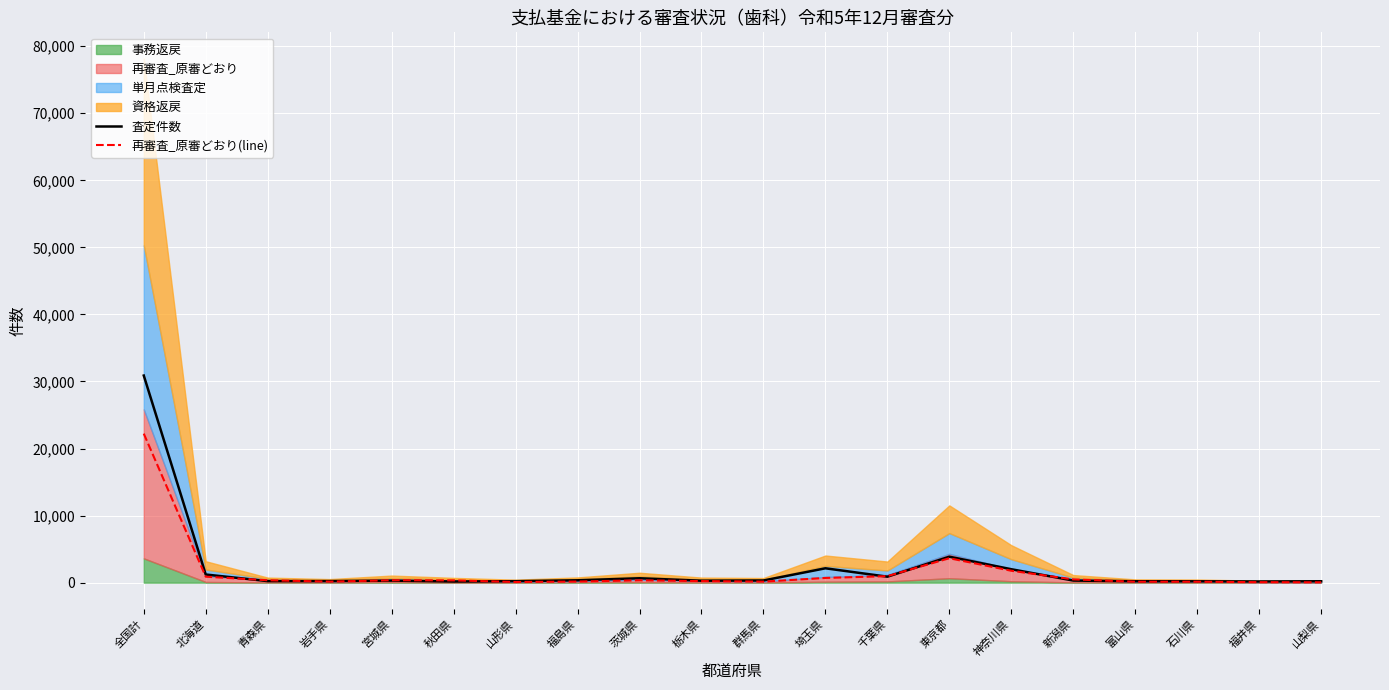

Reading left to right, transcribe all the data shown in this chart.

査定件数: 全国計=30885	北海道=1212	青森県=230	岩手県=234	宮城県=305	秋田県=170	山形県=217	福島県=352	茨城県=654	栃木県=291	群馬県=321	埼玉県=2141	千葉県=887	東京都=3871	神奈川県=2002	新潟県=312	富山県=209	石川県=201	福井県=174	山梨県=207
再審査_原審どおり(line): 全国計=22222	北海道=888	青森県=356	岩手県=153	宮城県=357	秋田県=339	山形県=98	福島県=163	茨城県=348	栃木県=235	群馬県=151	埼玉県=703	千葉県=968	東京都=3640	神奈川県=1773	新潟県=485	富山県=137	石川県=137	福井県=71	山梨県=48